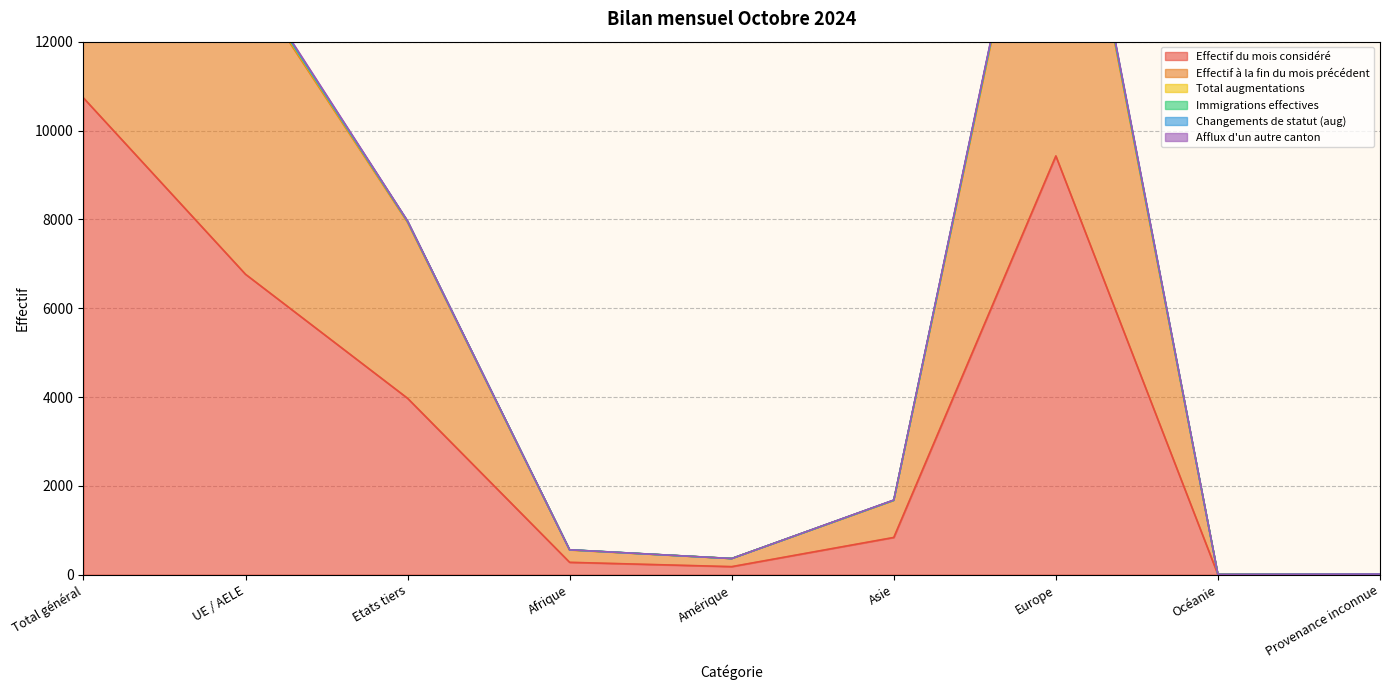

The Effectif du mois considéré series shows 10734 at Total général. True or false?

True